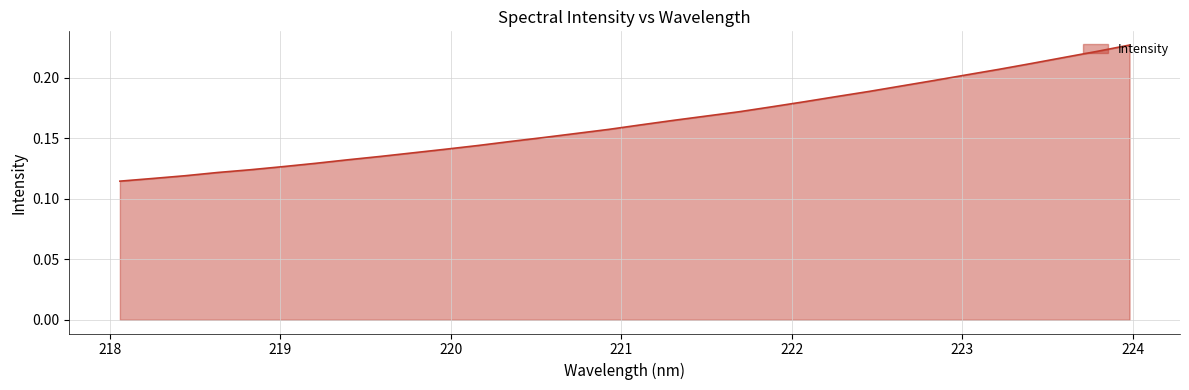

What is the average value?

0.2